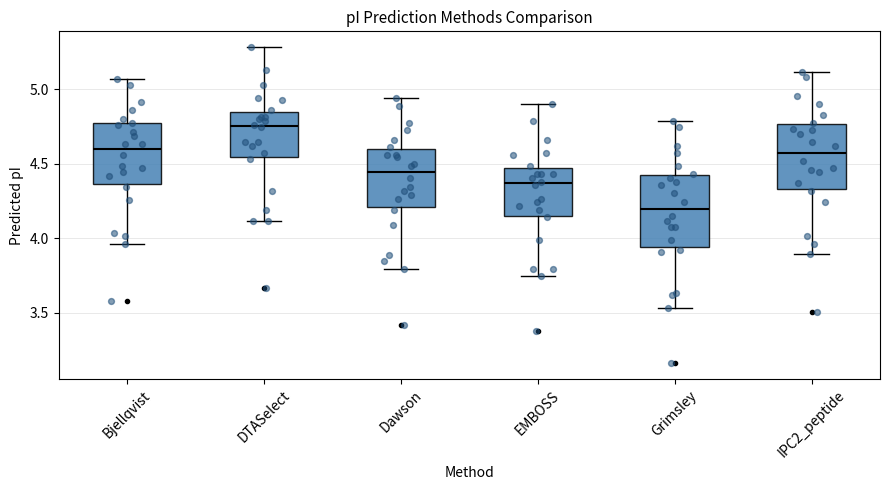

Reading left to right, transcribe this box plot: for each box, give where its median line is, the range the box spans, and where its two whiskers end, as read against the y-axis. The values are not printed on the chart, so give them approximately, as read against the axis.

Bjellqvist: median 4.60, box 4.35 to 4.75, whiskers 3.95 to 5.05
DTASelect: median 4.75, box 4.55 to 4.85, whiskers 4.10 to 5.30
Dawson: median 4.45, box 4.20 to 4.60, whiskers 3.80 to 4.95
EMBOSS: median 4.35, box 4.15 to 4.45, whiskers 3.75 to 4.90
Grimsley: median 4.20, box 3.95 to 4.40, whiskers 3.55 to 4.80
IPC2_peptide: median 4.55, box 4.35 to 4.75, whiskers 3.90 to 5.10